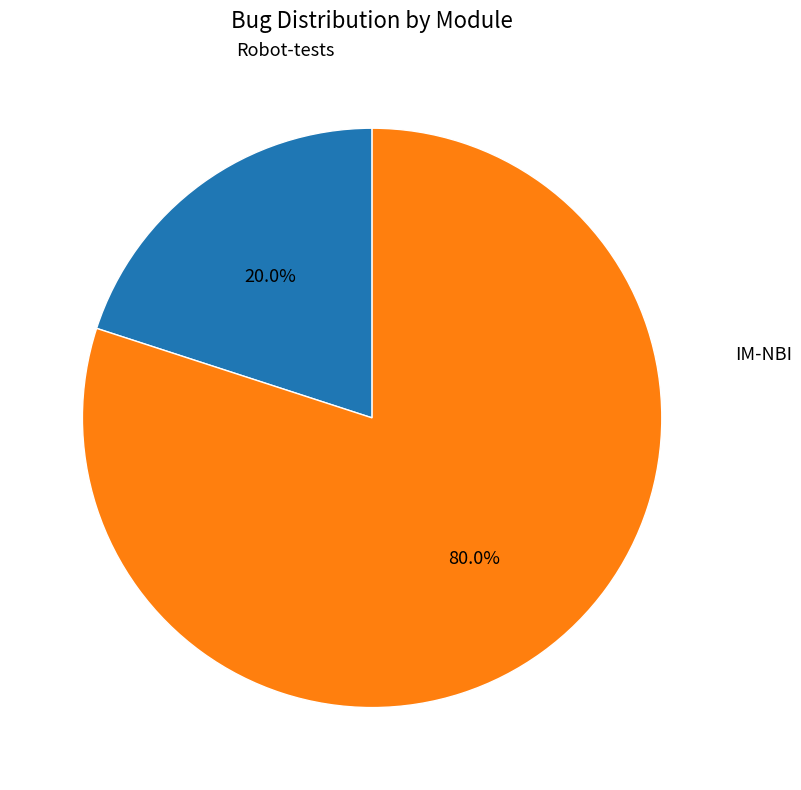

What is the total percentage of IM-NBI and Robot-tests?

100.0%